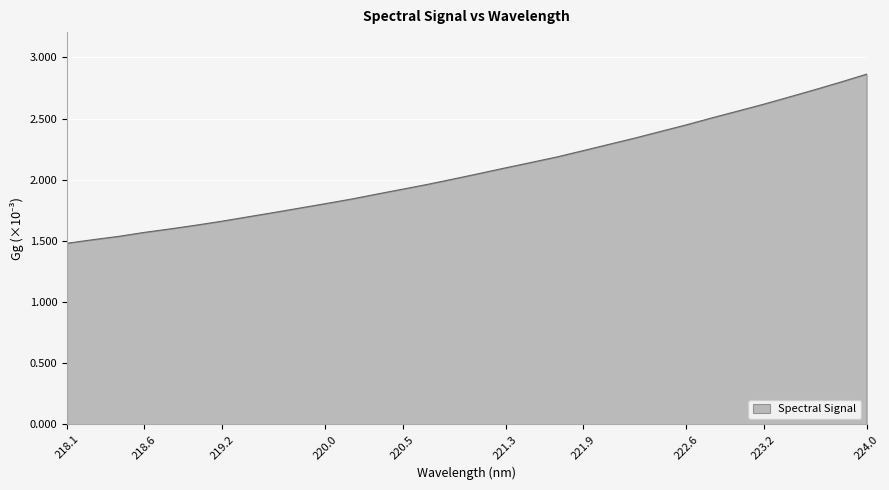

What is the average value?

2080.0